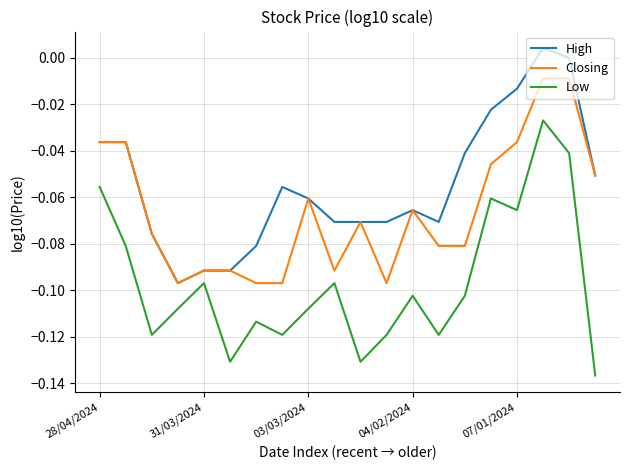

List the series in order of their overall mean, highest first.

High, Closing, Low